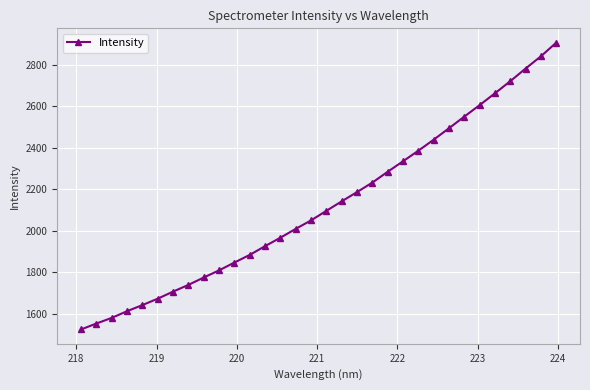

What is the maximum value shown in the chart?

2905.4